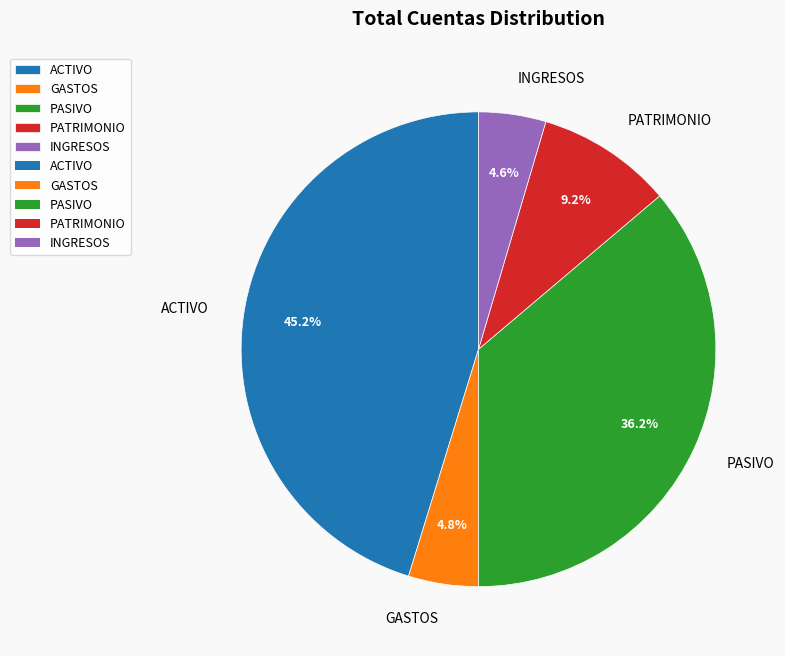

Does PATRIMONIO account for over 50% of the chart?

No